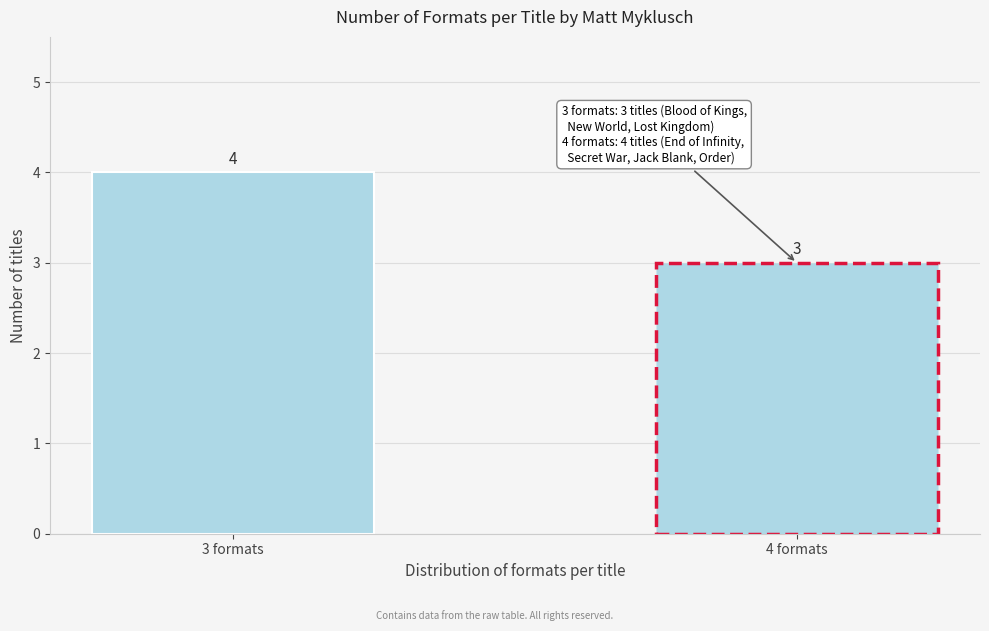

Reading right to left, extract all data points from this chart.

4 formats=3	3 formats=4